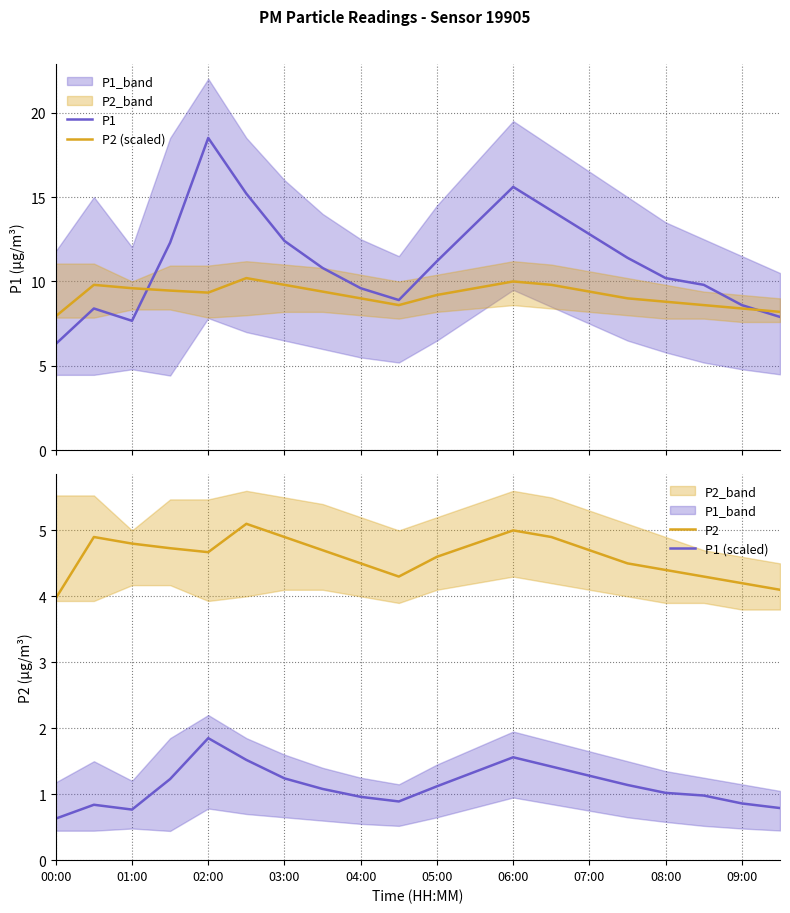

The value of P2 at 15 is 4.5. True or false?

True